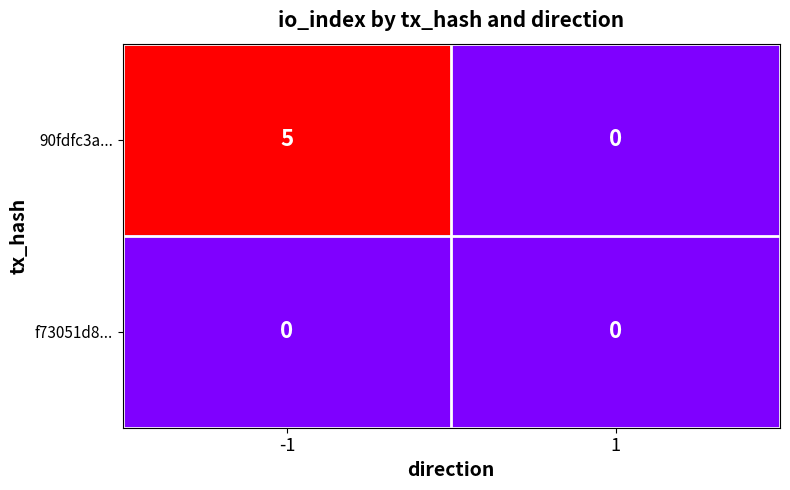

Read the 90fdfc3a... value at -1.

5